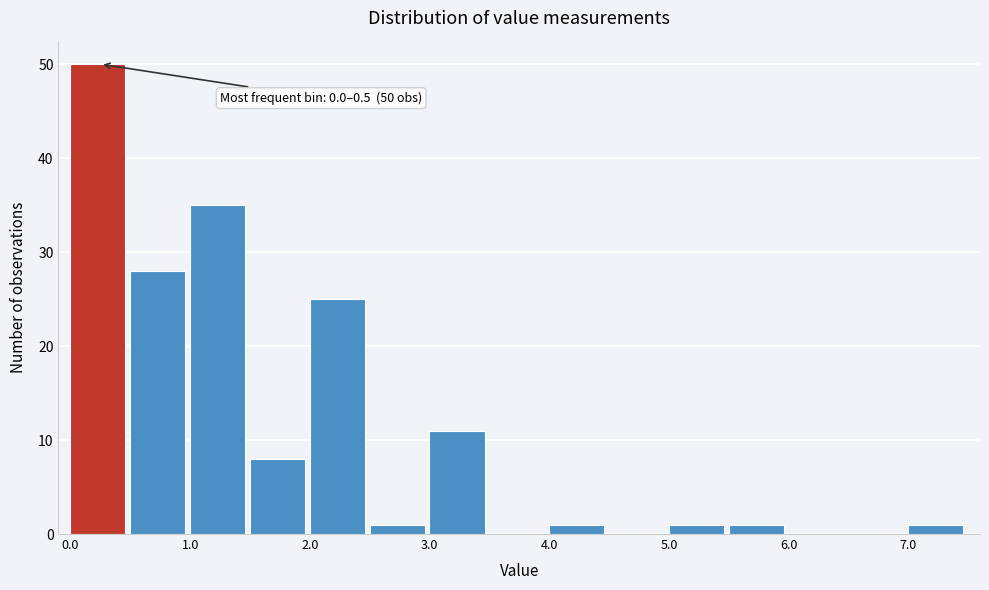

Which range on the x-axis has the tallest bar?

0.0 to 0.5